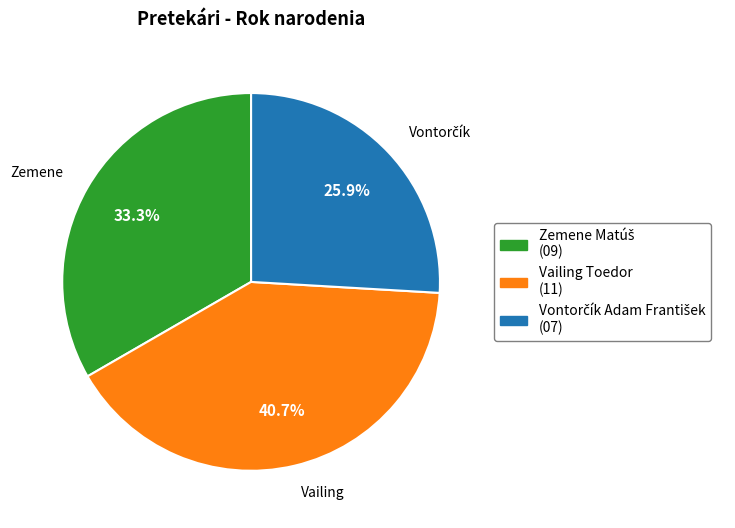

Is there a majority slice in this chart?

No